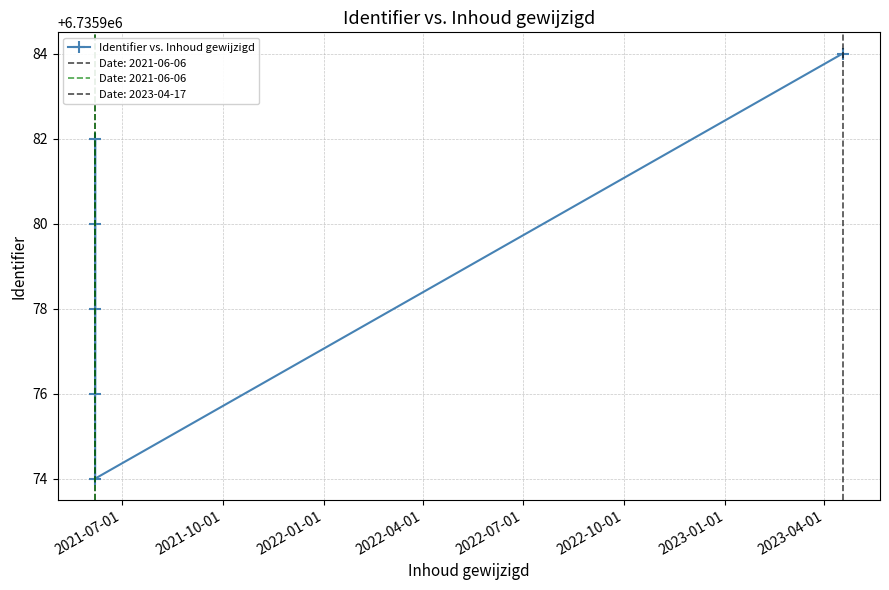

Between 2021-10-01 and 2021-07-01, which is larger?

2021-10-01